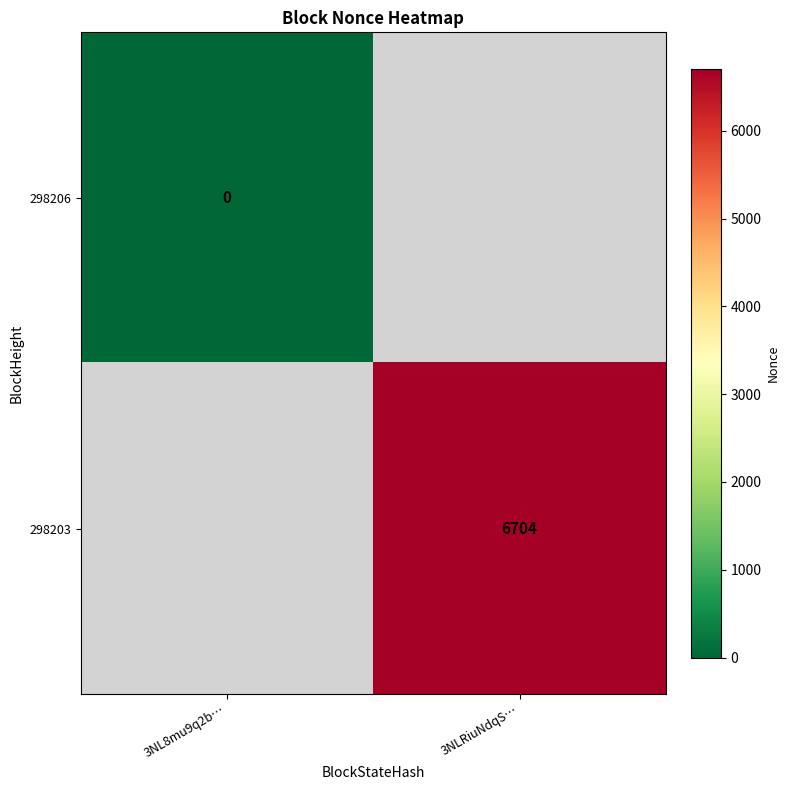

True or false: 298203 has a value of 6704 at 3NLRiuNdqS….

True